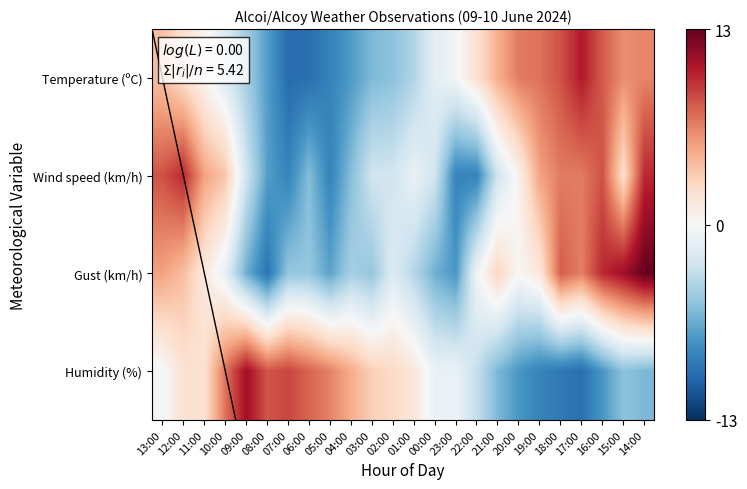

What value does the Gust (km/h) series have at 01:00?

-3.7